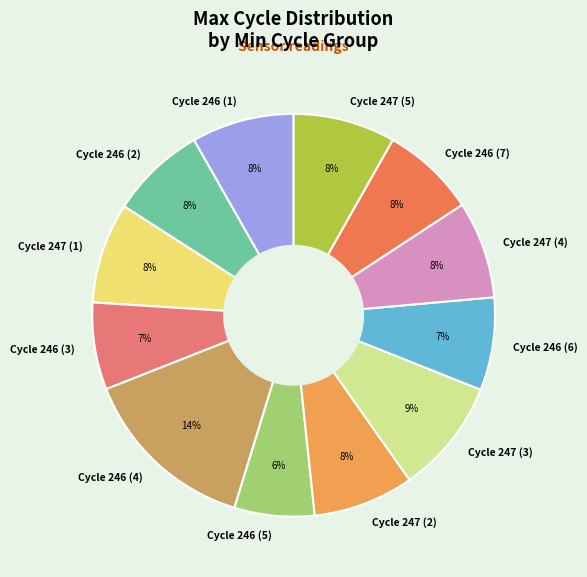

Is the sum of Cycle 246 (3) and Cycle 247 (4) greater than half?

No